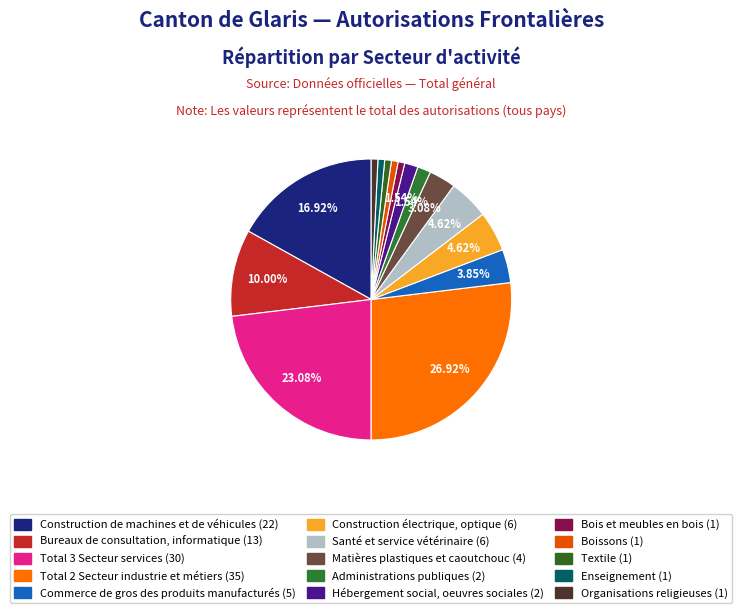

Does Bureaux de consultation, informatique represent more than half of the total?

No